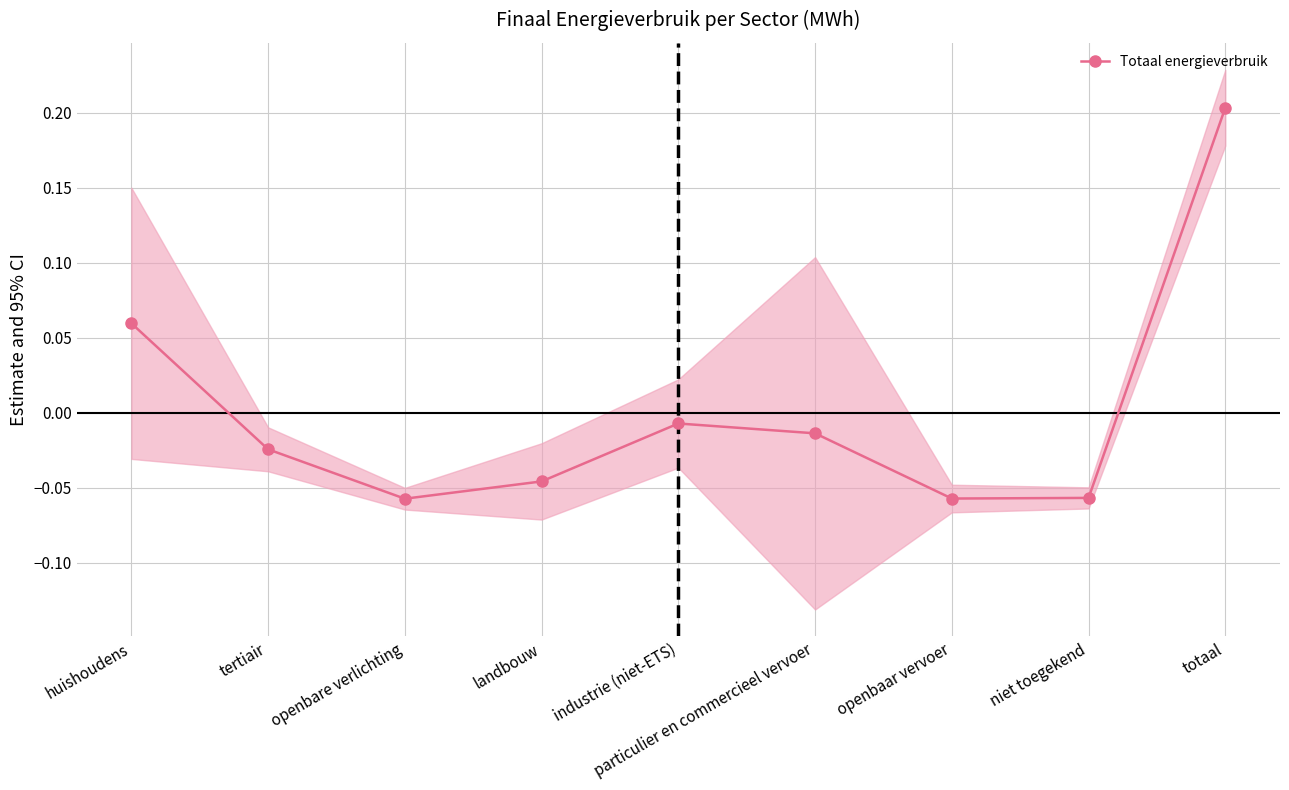

How many data points are less than 0?

7